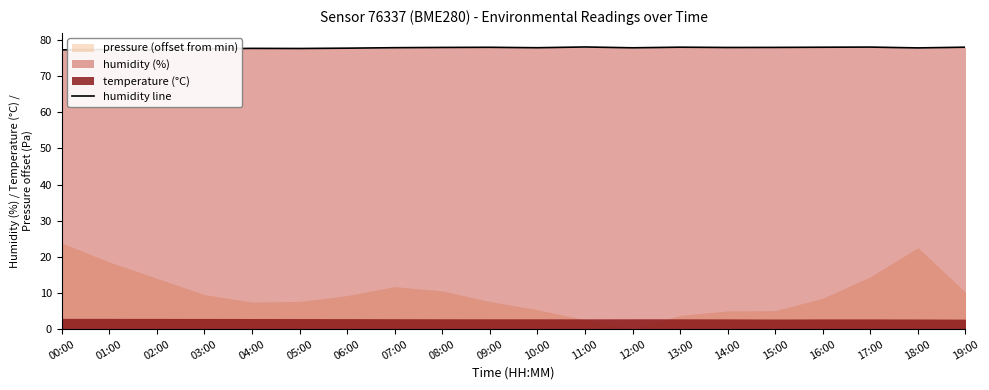

Reading left to right, what are all the values shown in this chart?

77.2	77.3	77.3	77.5	77.6	77.6	77.7	77.8	77.9	77.9	77.8	78.0	77.8	78.0	77.9	77.9	78.0	78.0	77.8	78.0